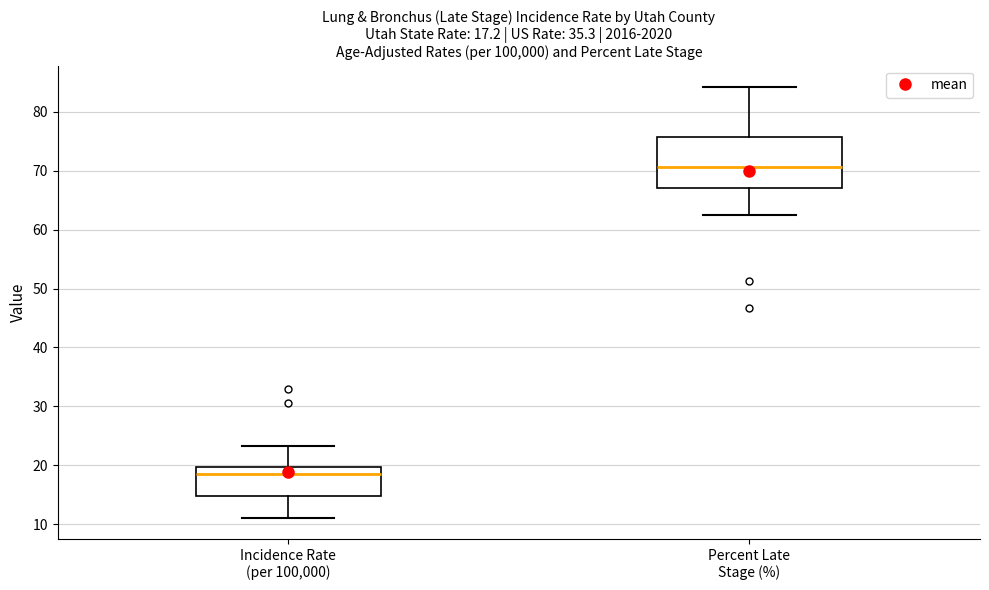

Which box has the highest median line?

Percent Late Stage (%)